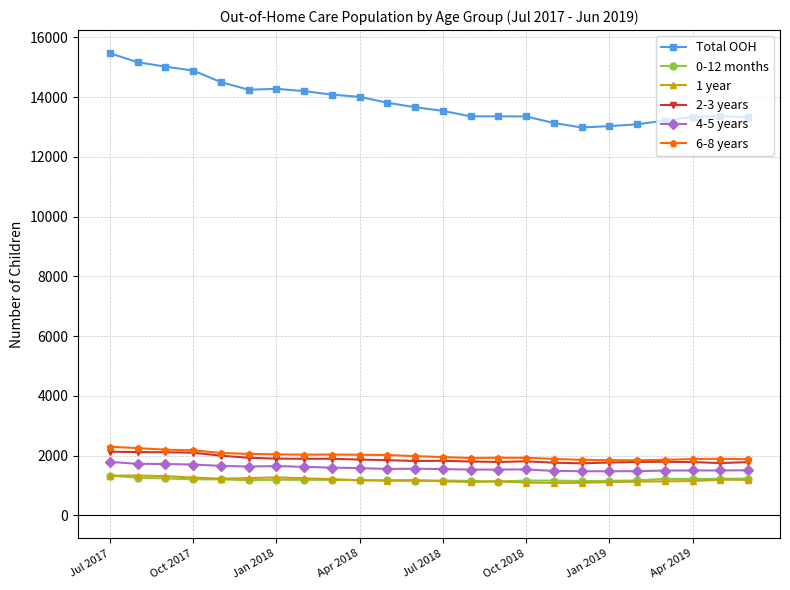

What is the value of the 1 year point at the 19th from the left?

1114